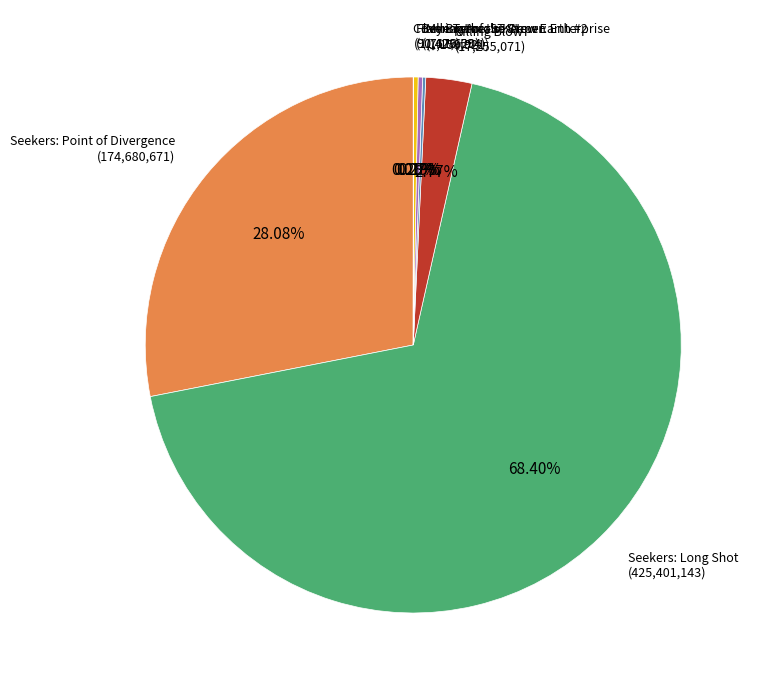

Does any single category account for the majority?

Yes